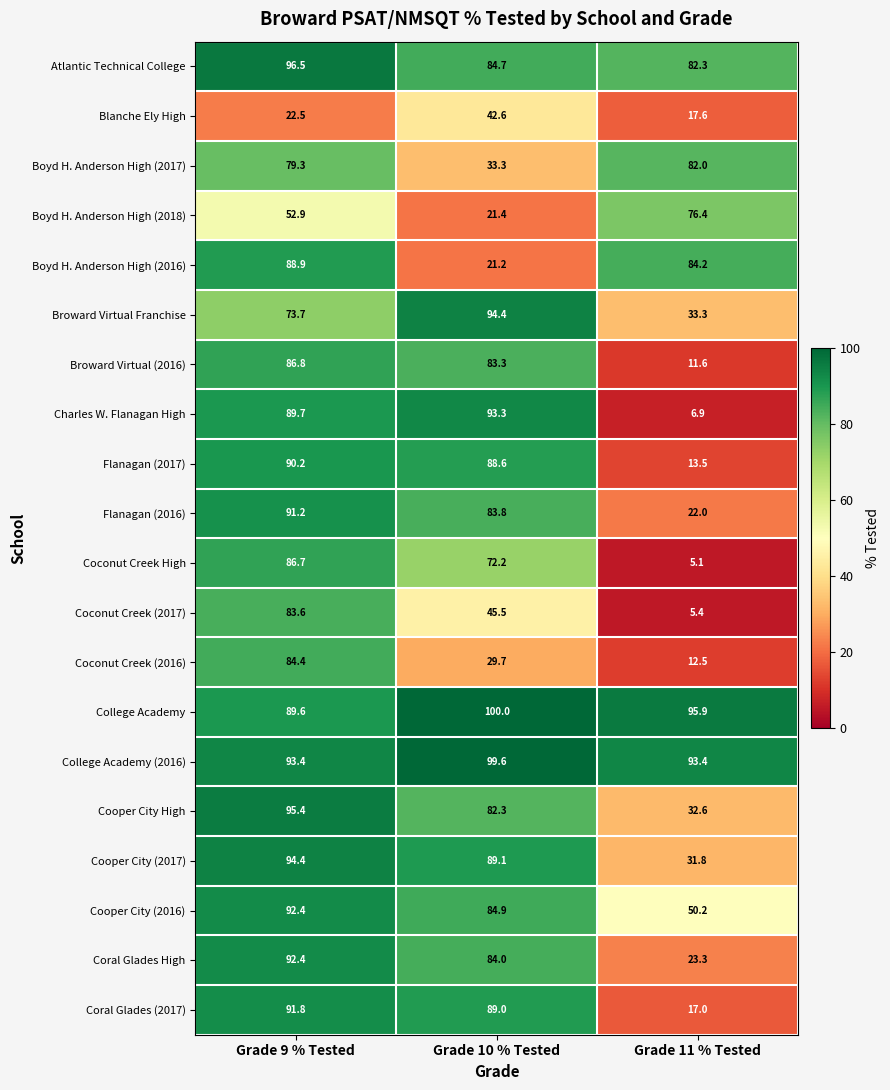

What is the total value across all series at Grade 11 % Tested?

797.0